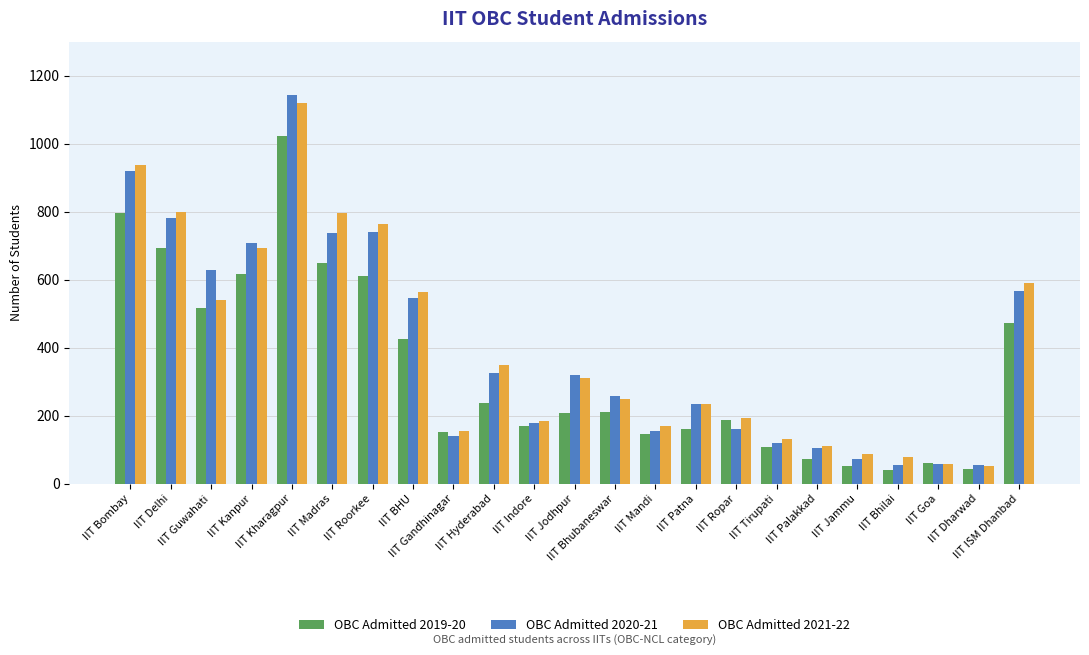

Does the chart contain stacked bars?

No